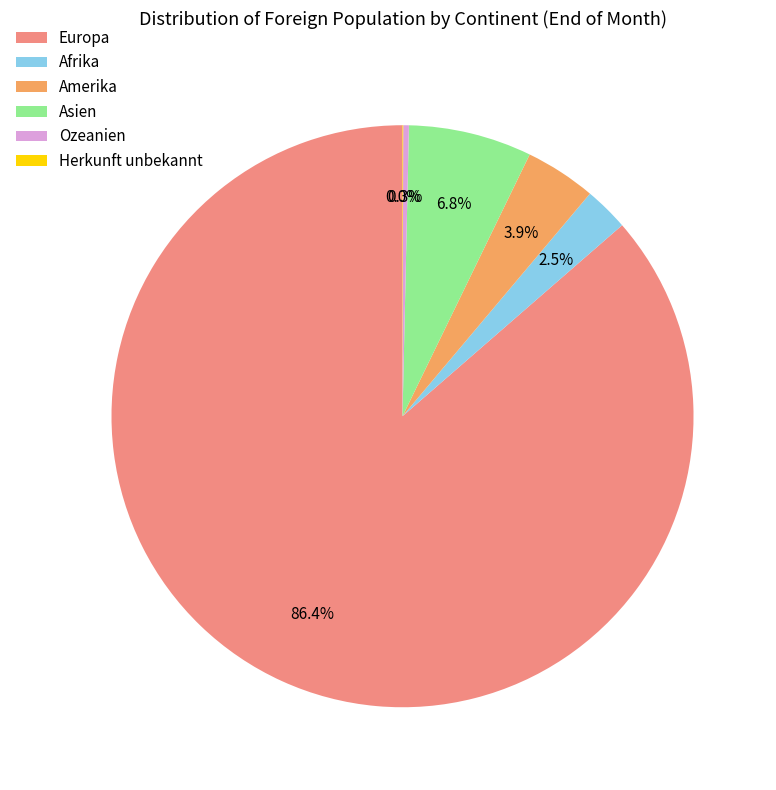

Which slice is the largest?

Europa